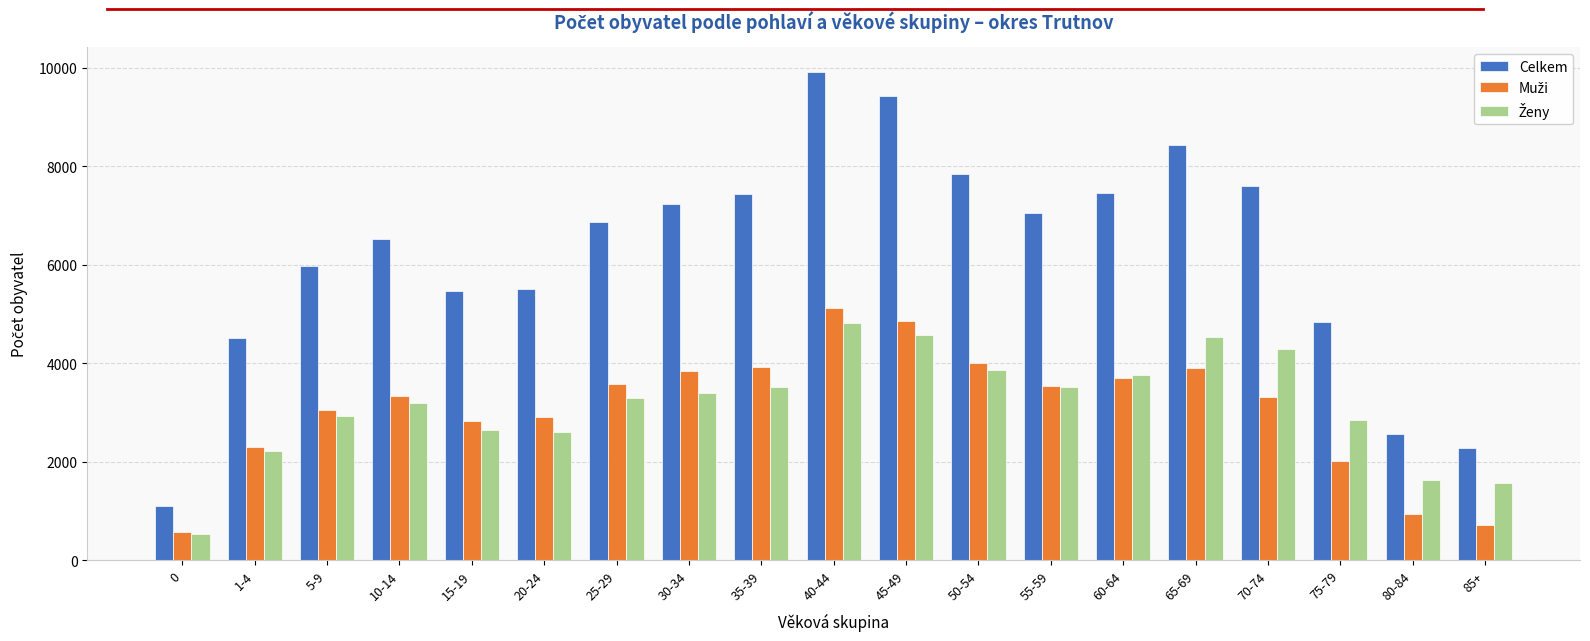

Which label corresponds to the largest value in the chart?

40-44